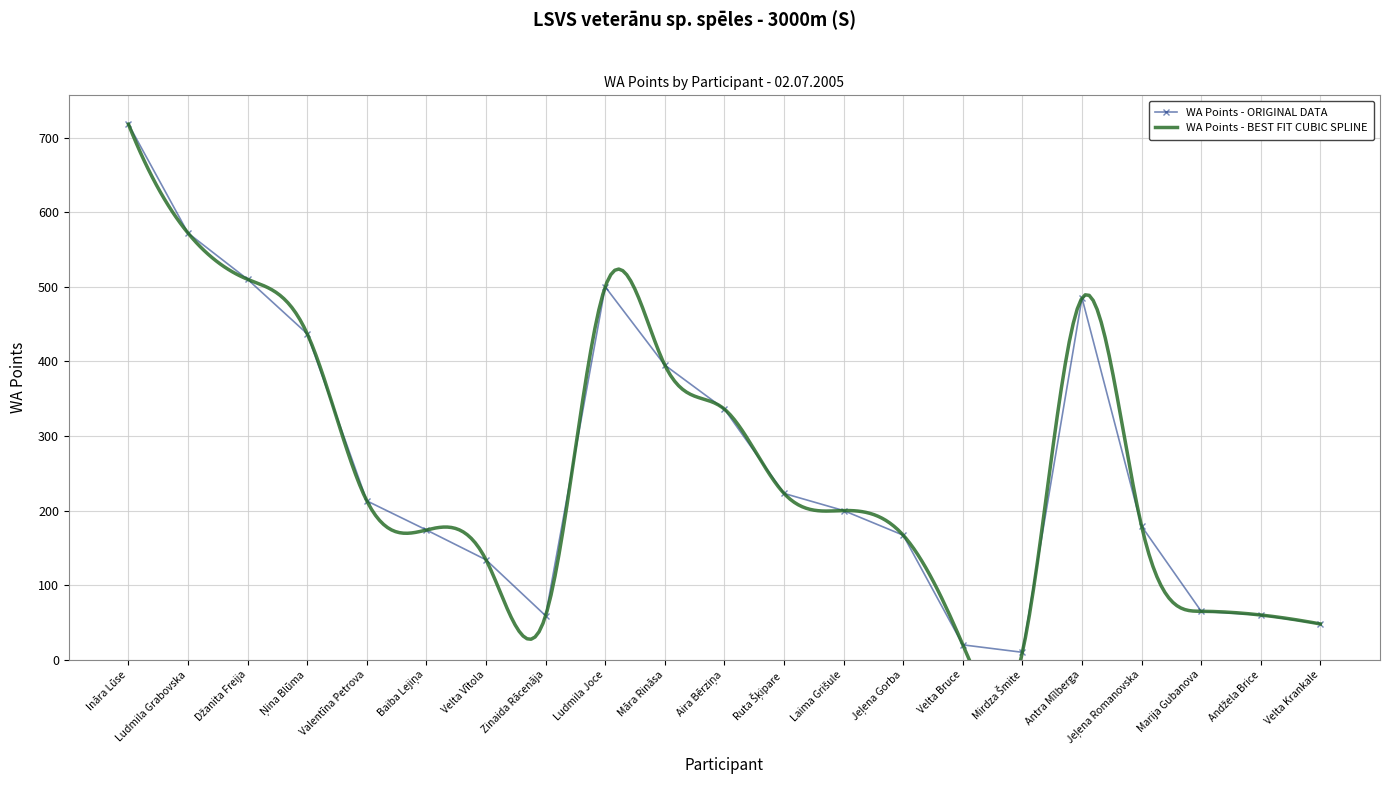

At which label is the value closest to 364?

Aira Bērziņa